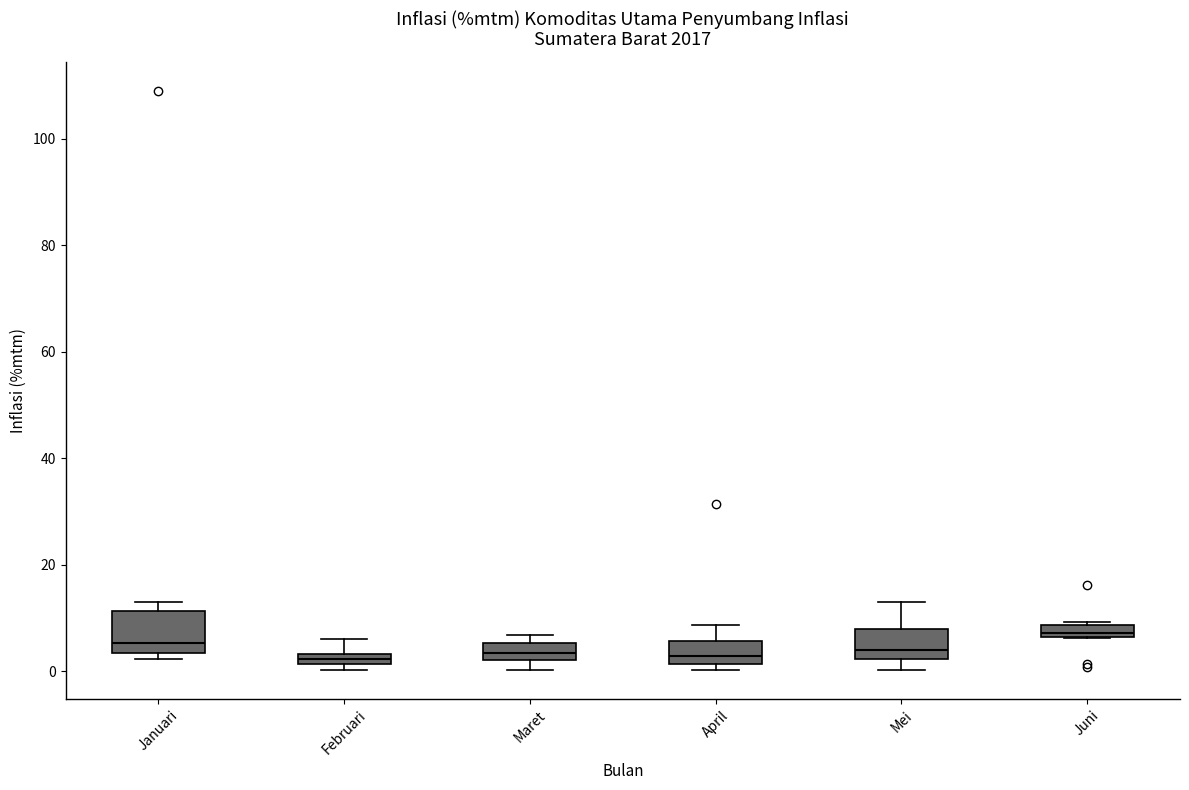

Where is the upper edge of the box for Februari on the y-axis? The values are not printed on the chart, so give them approximately, as read against the axis.

4